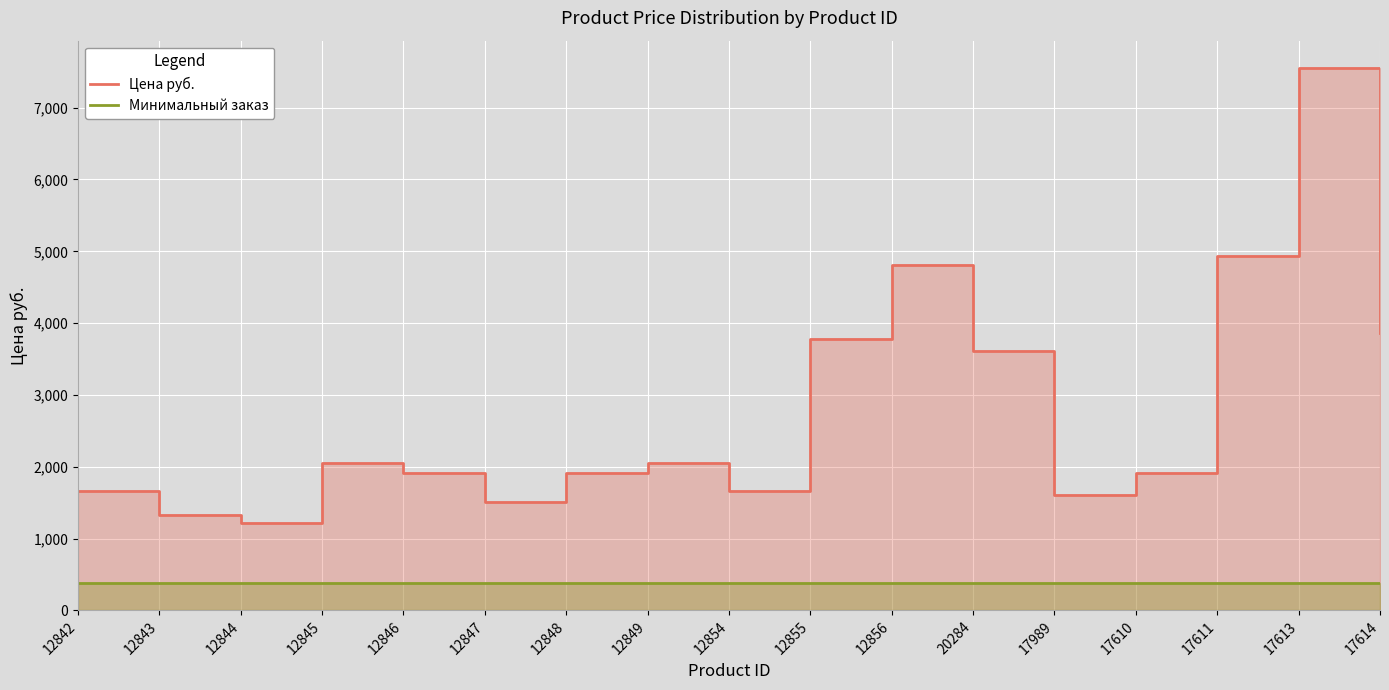

Which category has the lowest value across all series?

12842